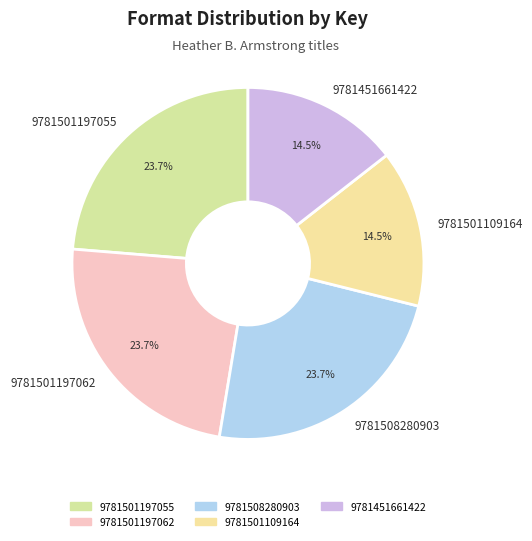

Combined, do 9781508280903 and 9781501109164 account for over 50%?

No